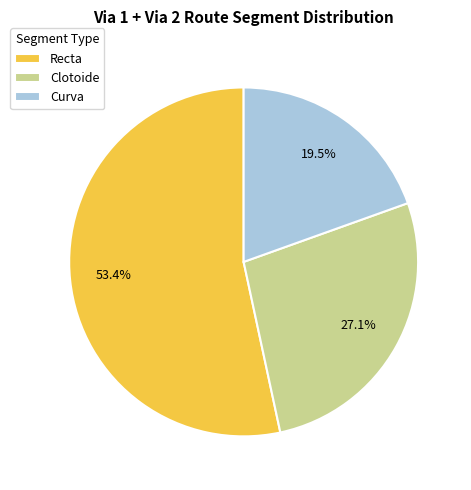

Count the number of slices in the pie.

3